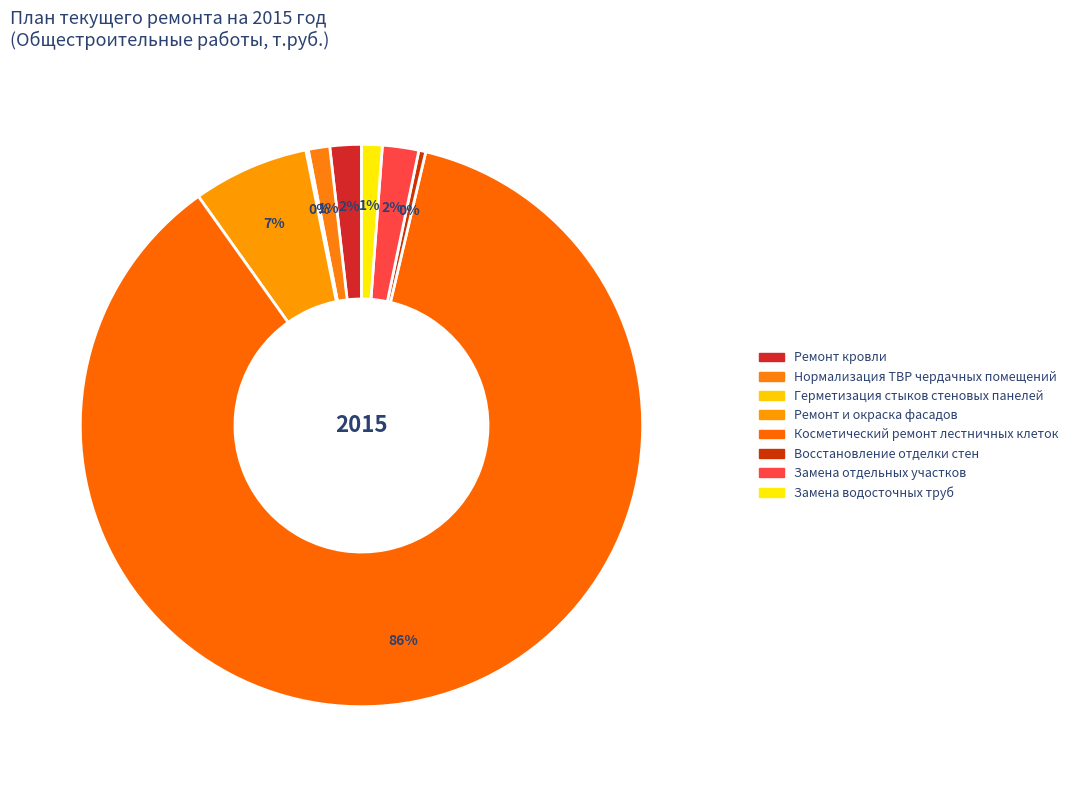

What is the change in value from Ремонт и окраска фасадов to Косметический ремонт лестничных клеток?

+24303.7